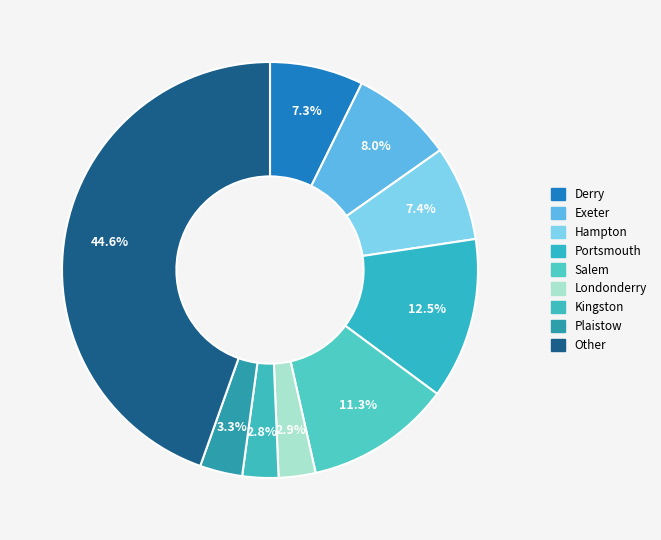

Rank the categories by value from lowest to highest.

Kingston, Londonderry, Plaistow, Derry, Hampton, Exeter, Salem, Portsmouth, Other